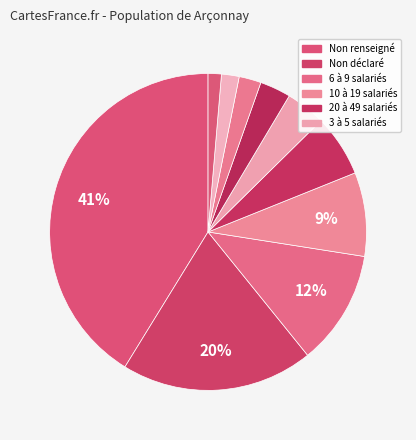

Count the number of slices in the pie.

10